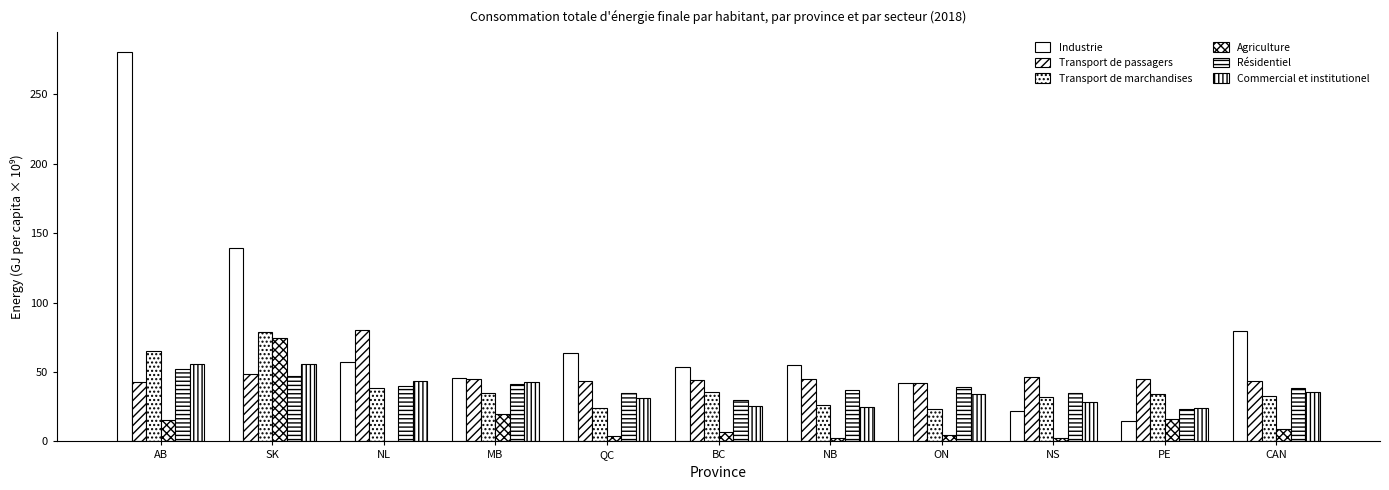

How many categories are shown in the chart?

11